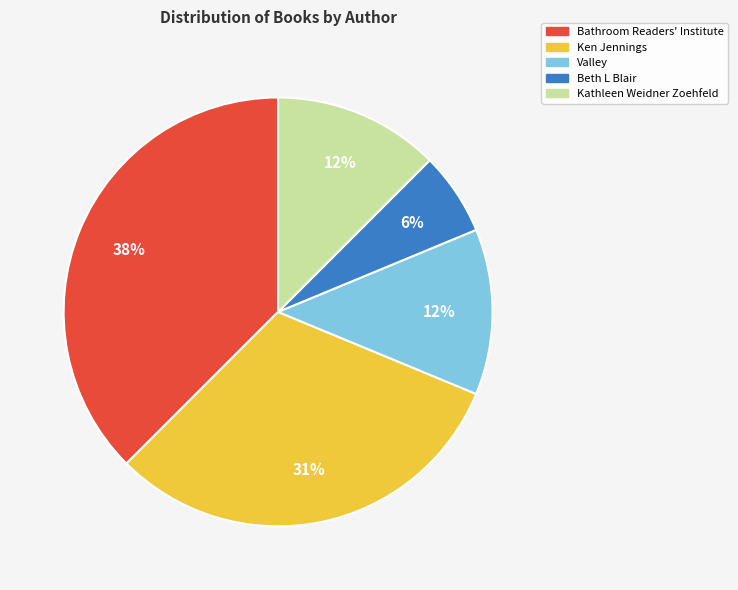

To the nearest percent, what portion does Beth L Blair represent?

6%